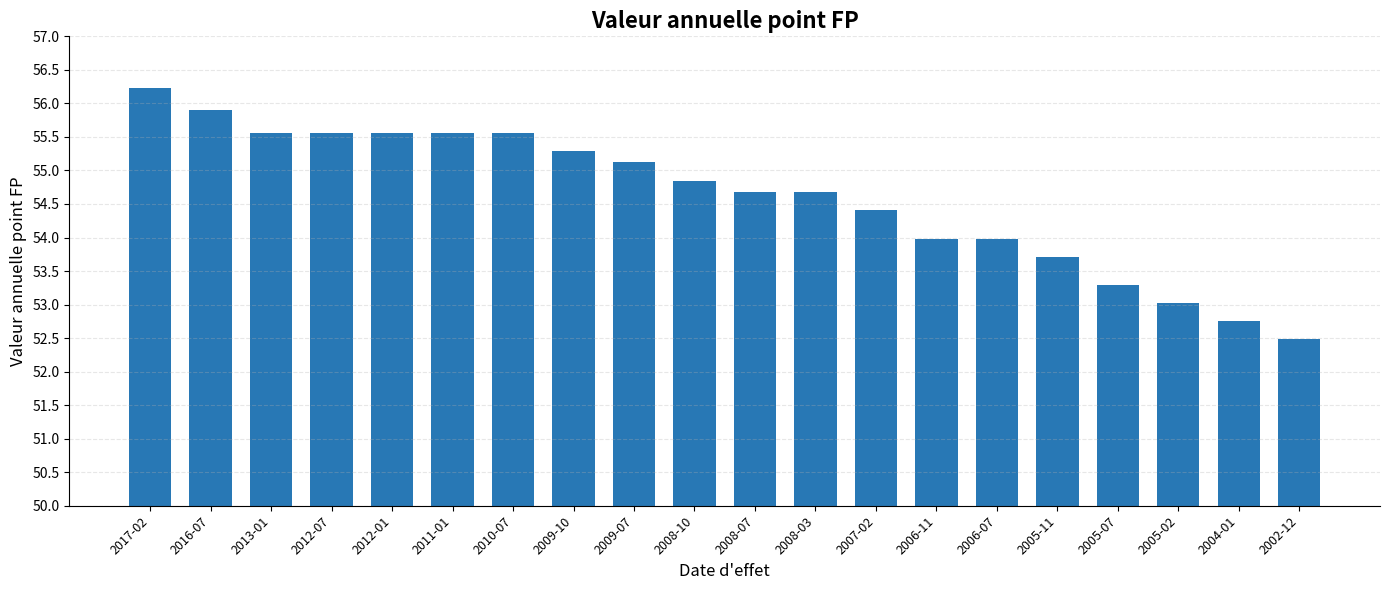

Approximately how many times larger is the value at 2008-10 compared to 2008-03?

1.0